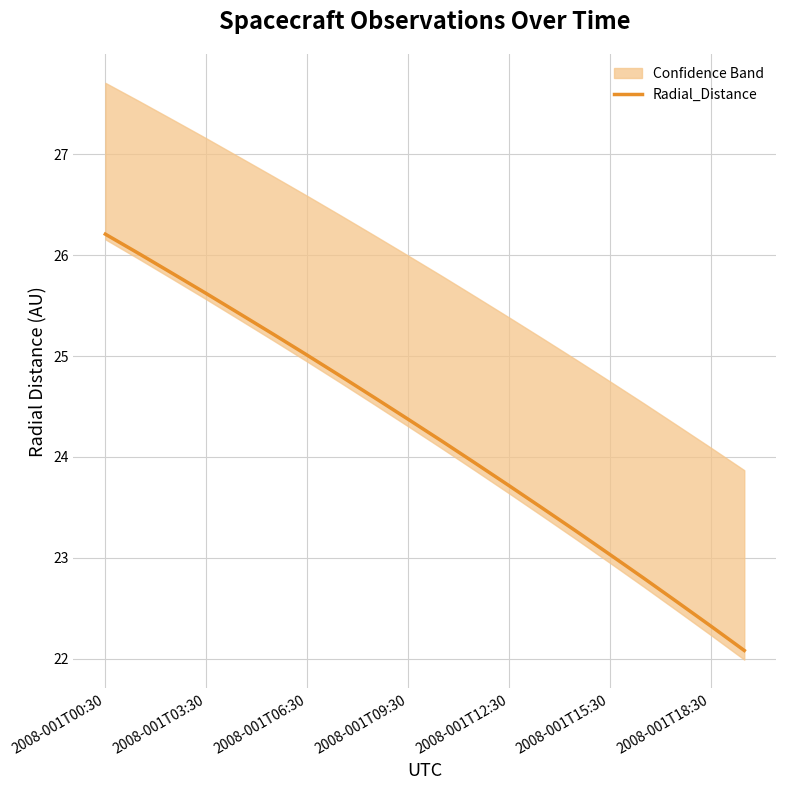

Which has a higher value, 11 or 2008-001T00:30?

2008-001T00:30